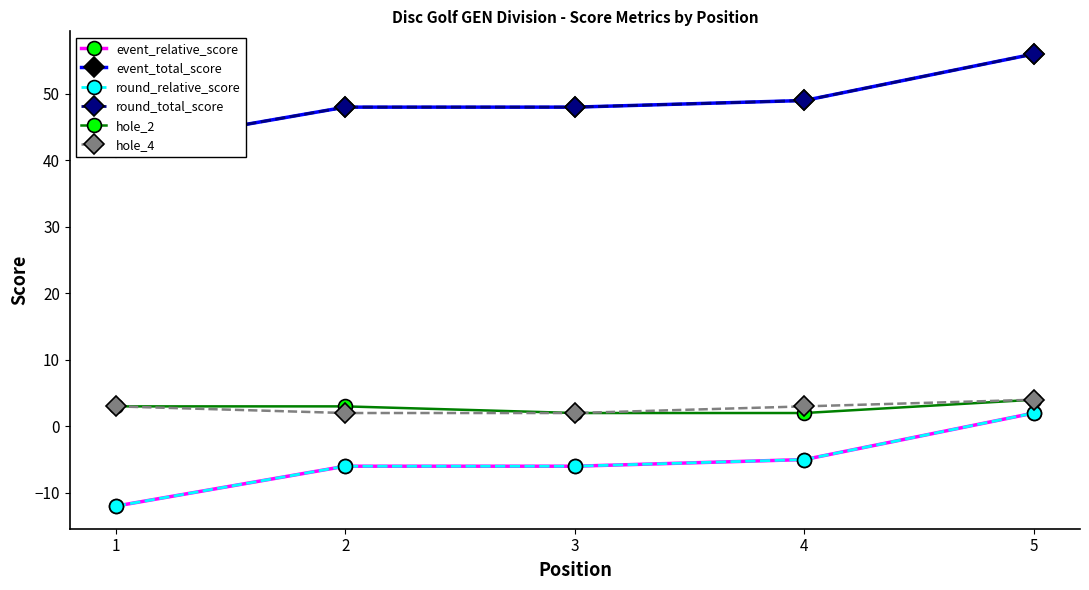

What is the value of the round_total_score point at the 1st from the left?

42